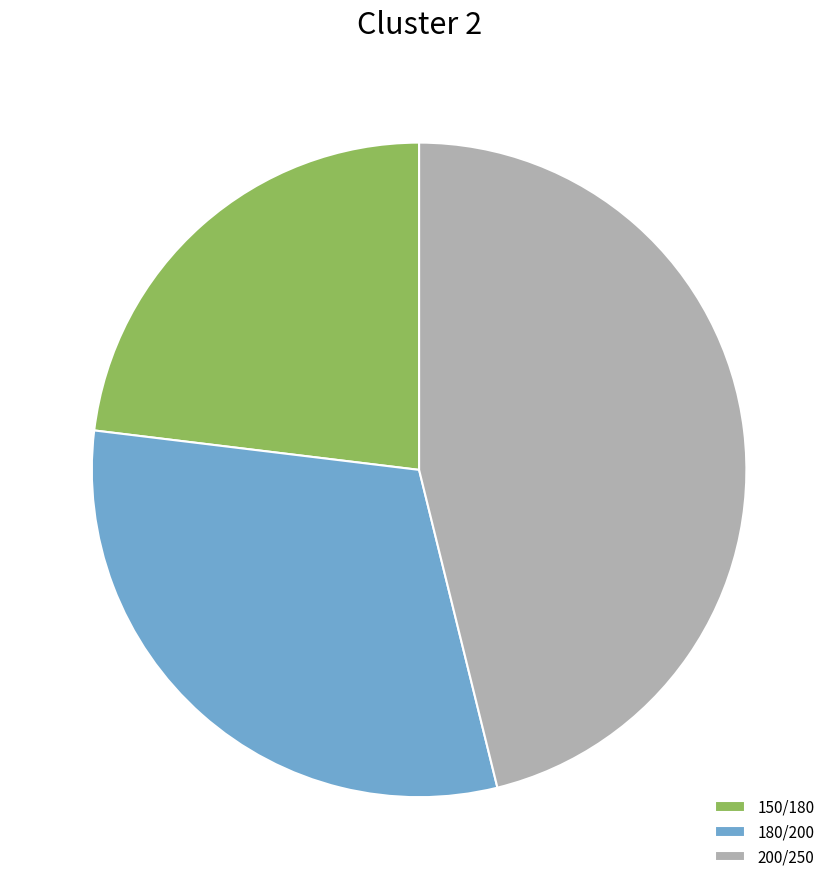

Rank the categories by value from lowest to highest.

150/180, 180/200, 200/250